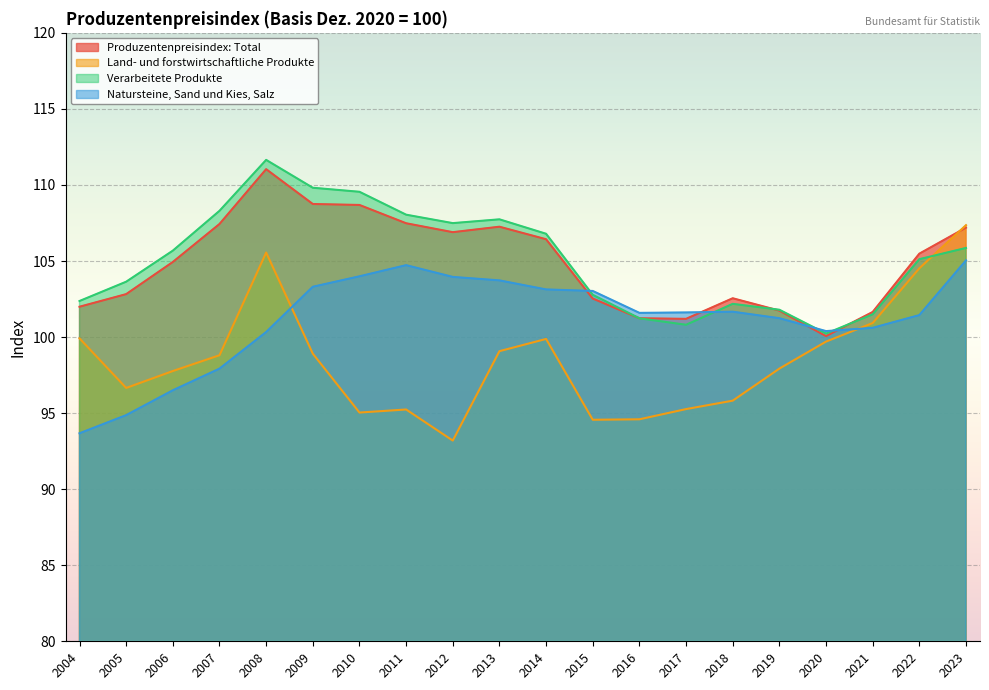

Reading left to right, extract all data points from this chart.

Produzentenpreisindex: Total: 2004=102.0	2005=102.8	2006=104.9	2007=107.4	2008=111.0	2009=108.7	2010=108.7	2011=107.5	2012=106.9	2013=107.3	2014=106.4	2015=102.5	2016=101.2	2017=101.2	2018=102.6	2019=101.7	2020=100.1	2021=101.6	2022=105.5	2023=107.2
Land- und forstwirtschaftliche Produkte: 2004=99.9	2005=96.7	2006=97.8	2007=98.8	2008=105.6	2009=98.9	2010=95.0	2011=95.2	2012=93.2	2013=99.1	2014=99.9	2015=94.6	2016=94.6	2017=95.3	2018=95.8	2019=97.9	2020=99.7	2021=100.9	2022=104.5	2023=107.4
Verarbeitete Produkte: 2004=102.4	2005=103.6	2006=105.7	2007=108.3	2008=111.6	2009=109.8	2010=109.6	2011=108.0	2012=107.5	2013=107.7	2014=106.8	2015=102.8	2016=101.2	2017=100.8	2018=102.2	2019=101.8	2020=100.2	2021=101.5	2022=105.1	2023=105.9
Natursteine, Sand und Kies, Salz: 2004=93.7	2005=94.9	2006=96.5	2007=97.9	2008=100.3	2009=103.3	2010=104.0	2011=104.7	2012=104.0	2013=103.7	2014=103.1	2015=103.0	2016=101.6	2017=101.6	2018=101.7	2019=101.2	2020=100.4	2021=100.6	2022=101.4	2023=105.0